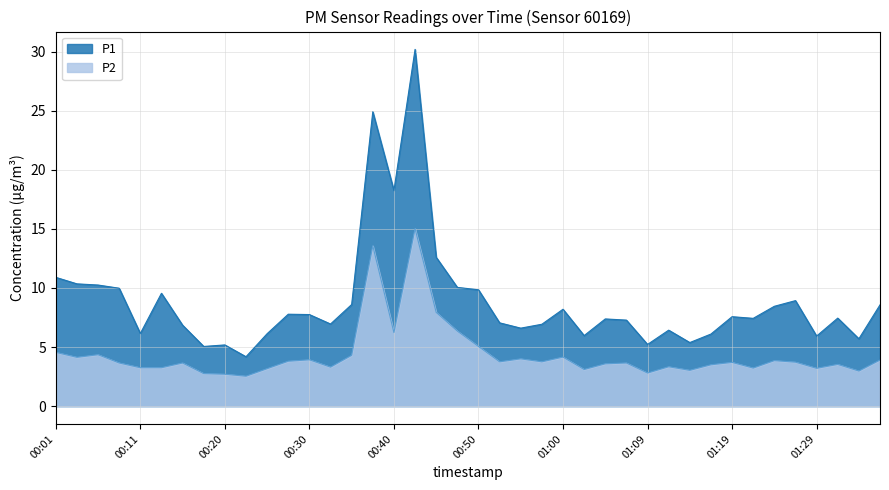

True or false: P2 has a value of 3.6 at 00:15.

True